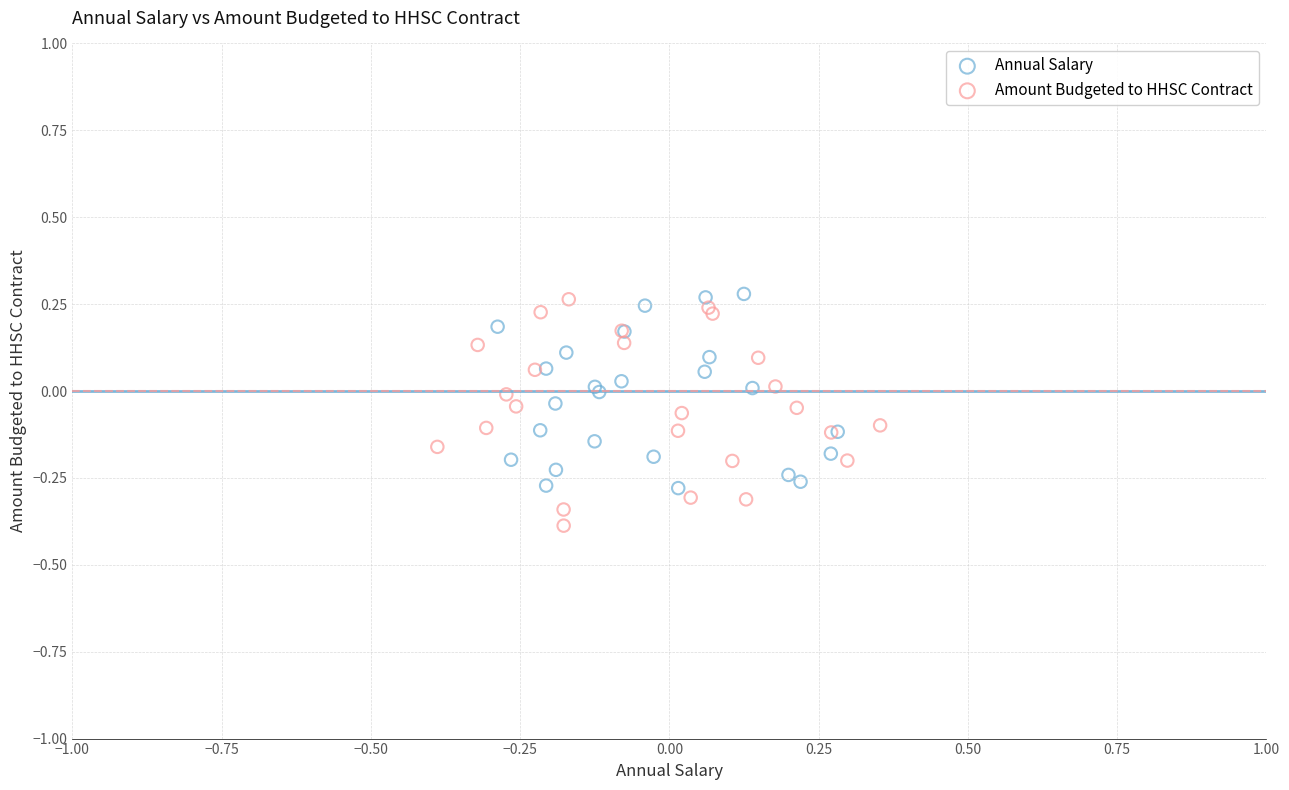

Which series reaches the minimum Y coordinate?

Amount Budgeted to HHSC Contract